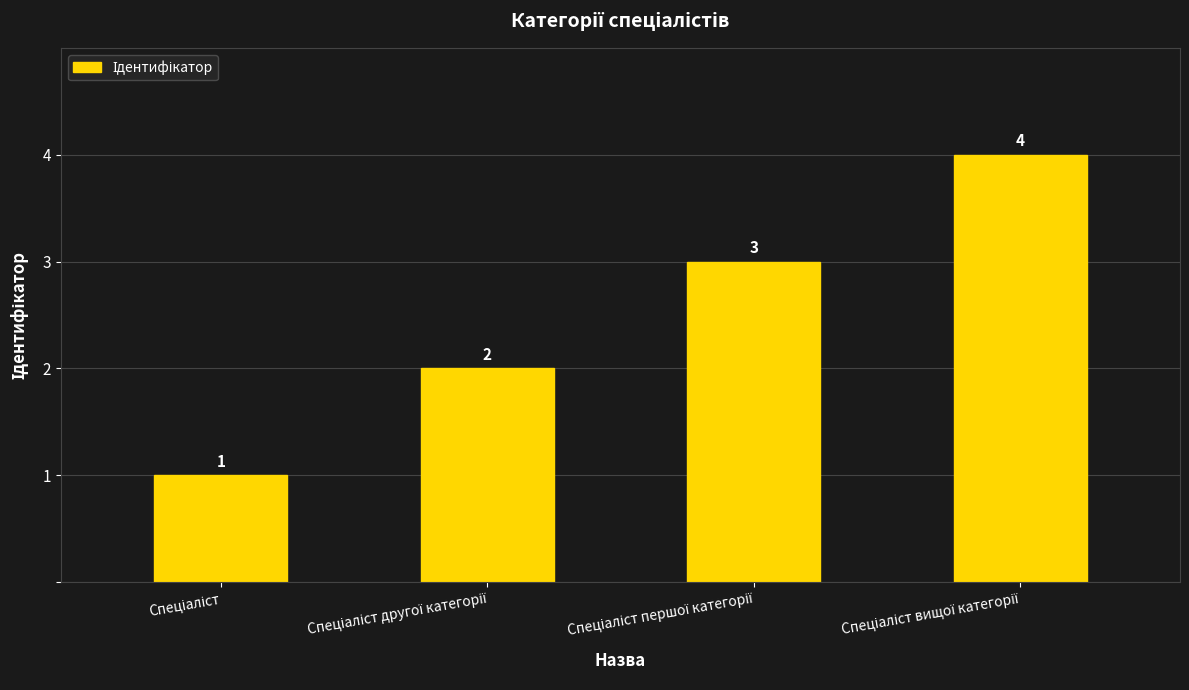

How many values are between 2 and 4?

3